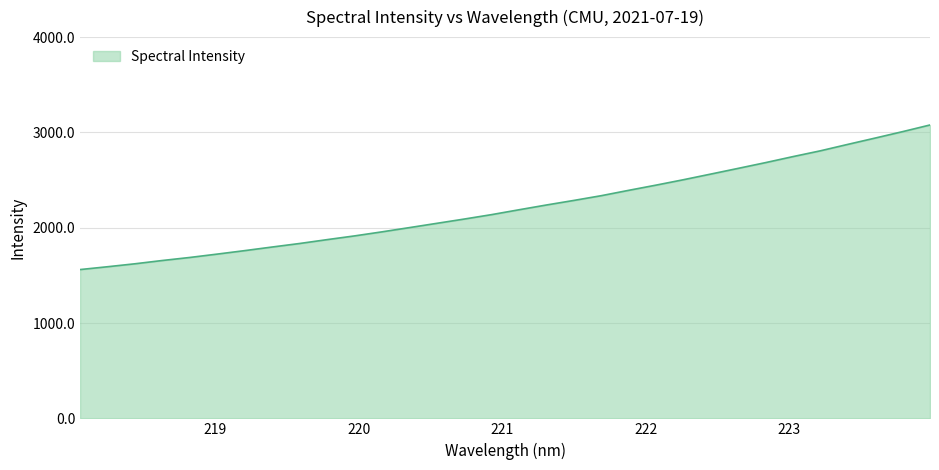

What is the maximum value shown in the chart?

3078.1